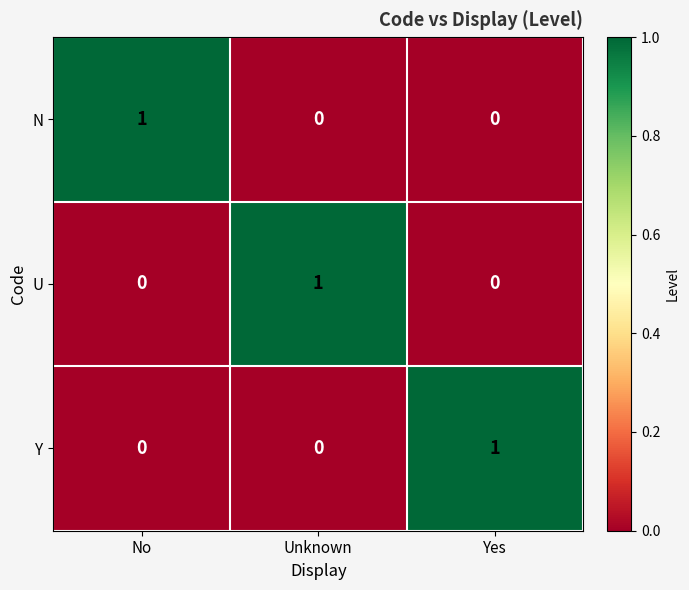

Count the N values in the range 0 to 1.

3